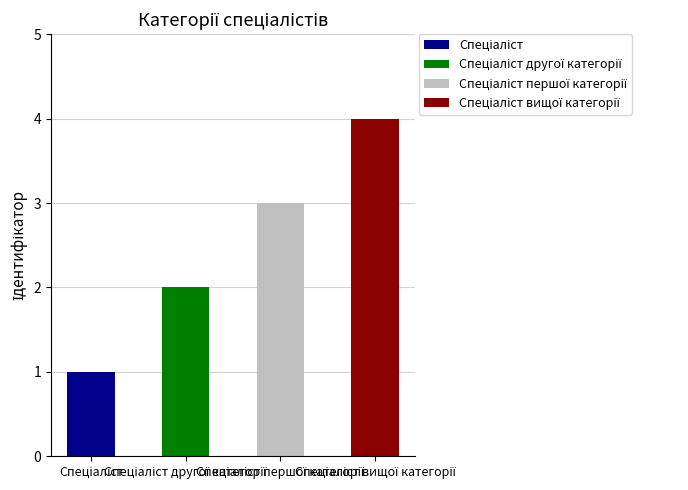

Which category has the highest value across all series?

Спеціаліст вищої категорії